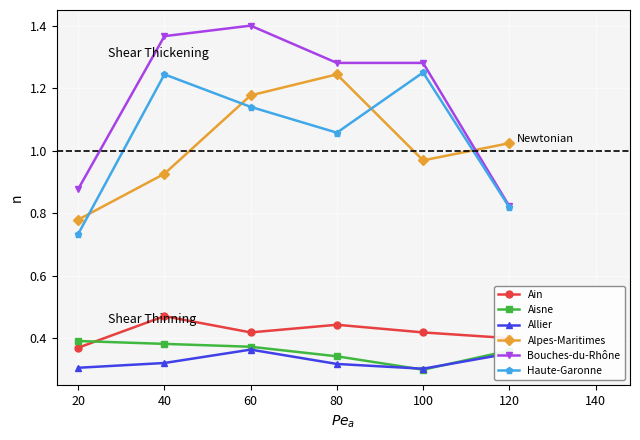

At which label does Ain reach its peak?

40